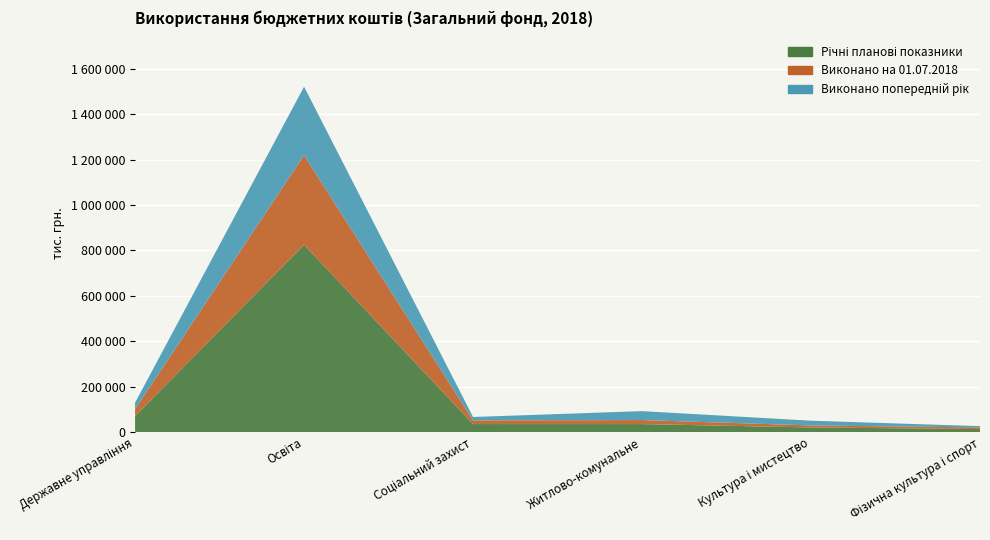

Reading left to right, transcribe all the data shown in this chart.

Річні планові показники: 69823.9	824985.3	35181.3	35067.3	20233.4	13057.1
Виконано на 01.07.2018: 31334.8	394370.7	16172.3	17718.2	8780.8	7414.9
Виконано попередній рік: 28148.7	301650.8	14950.1	39291.5	20991.3	5518.2